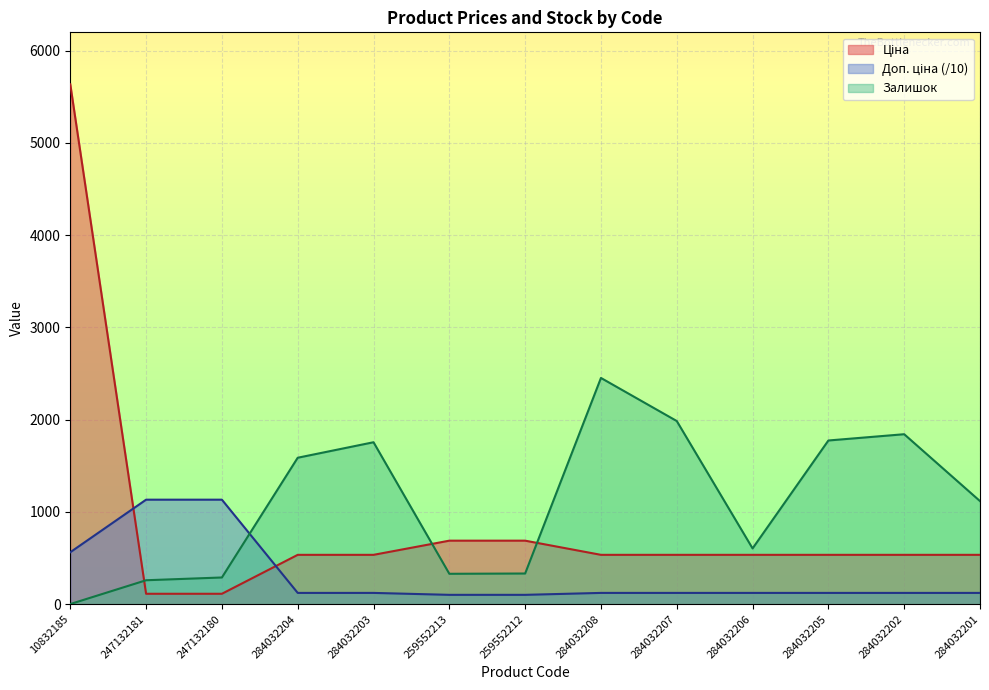

At which category does the chart reach its minimum across all series?

10832185